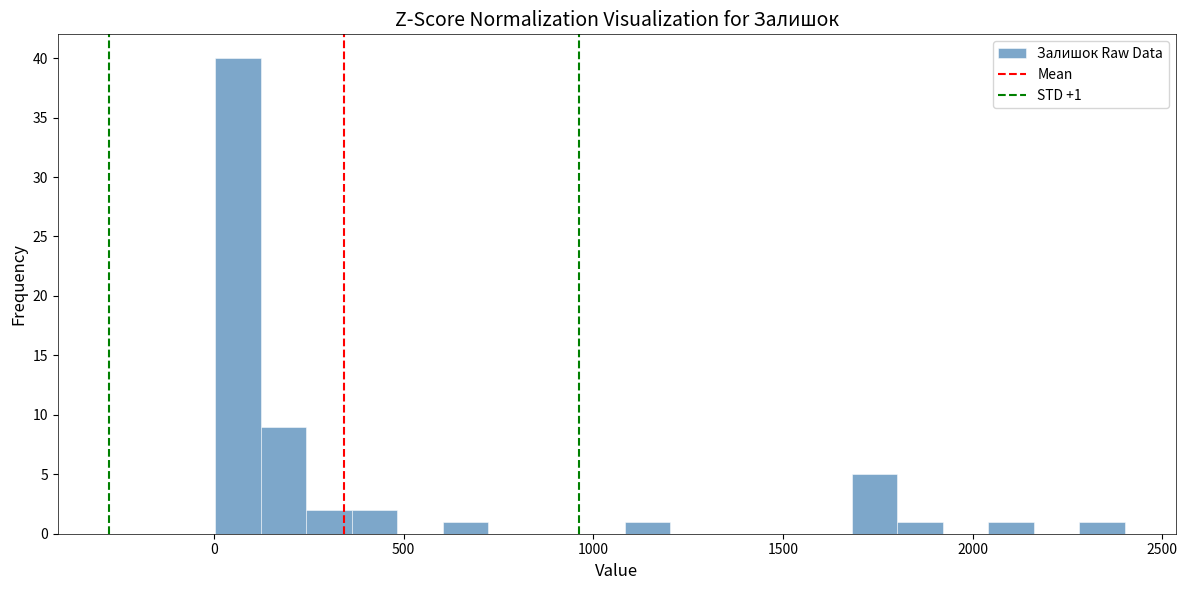

Read against the x-axis, roughly where is the centre of the tallest bar?

50